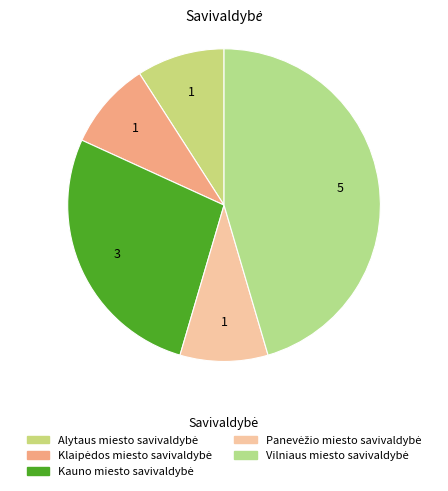

Approximately how many times larger is the value at Panevėžio miesto savivaldybė compared to Kauno miesto savivaldybė?

0.3